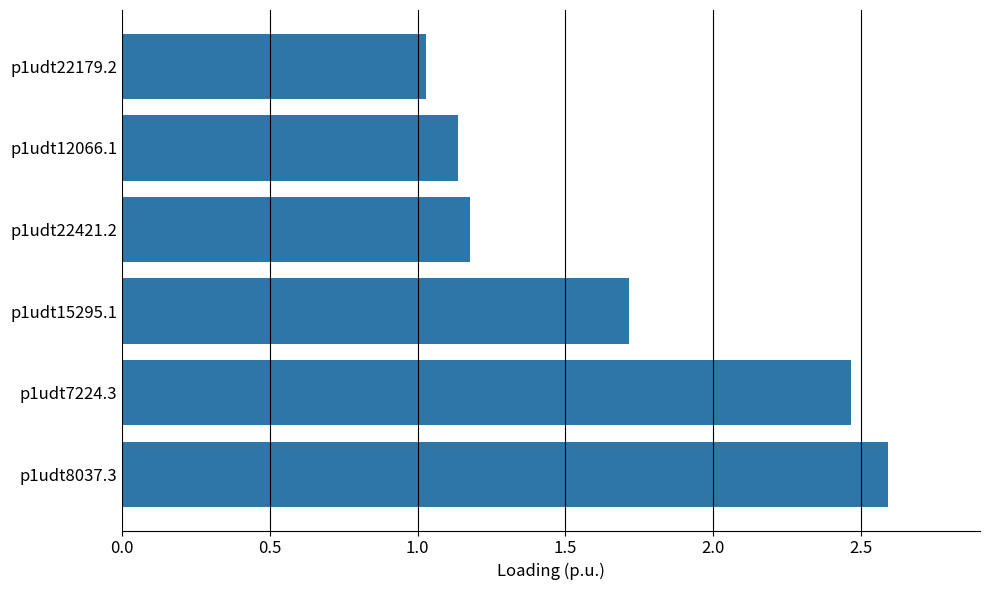

What is the change in value from p1udt12066.1 to p1udt15295.1?

+0.6